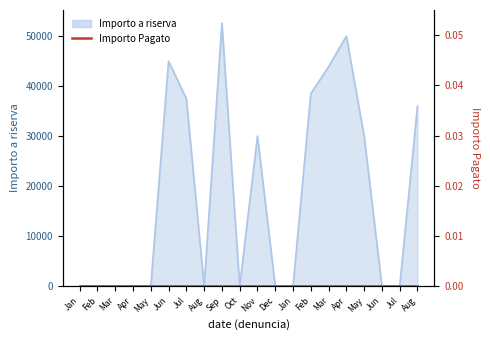

Is it true that the value at Apr is 19950?

False